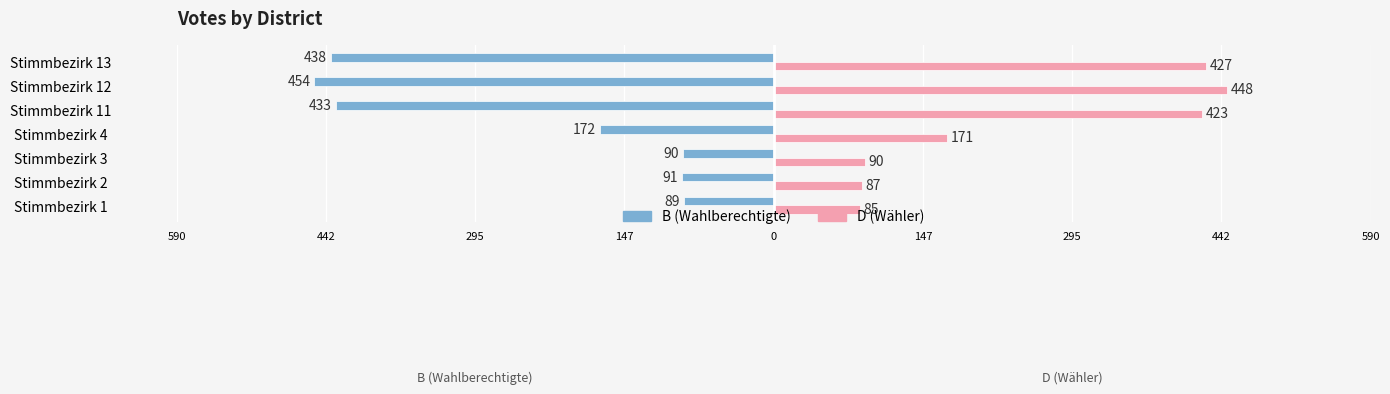

What are all the series names shown in the legend?

B (Wahlberechtigte), D (Wähler)